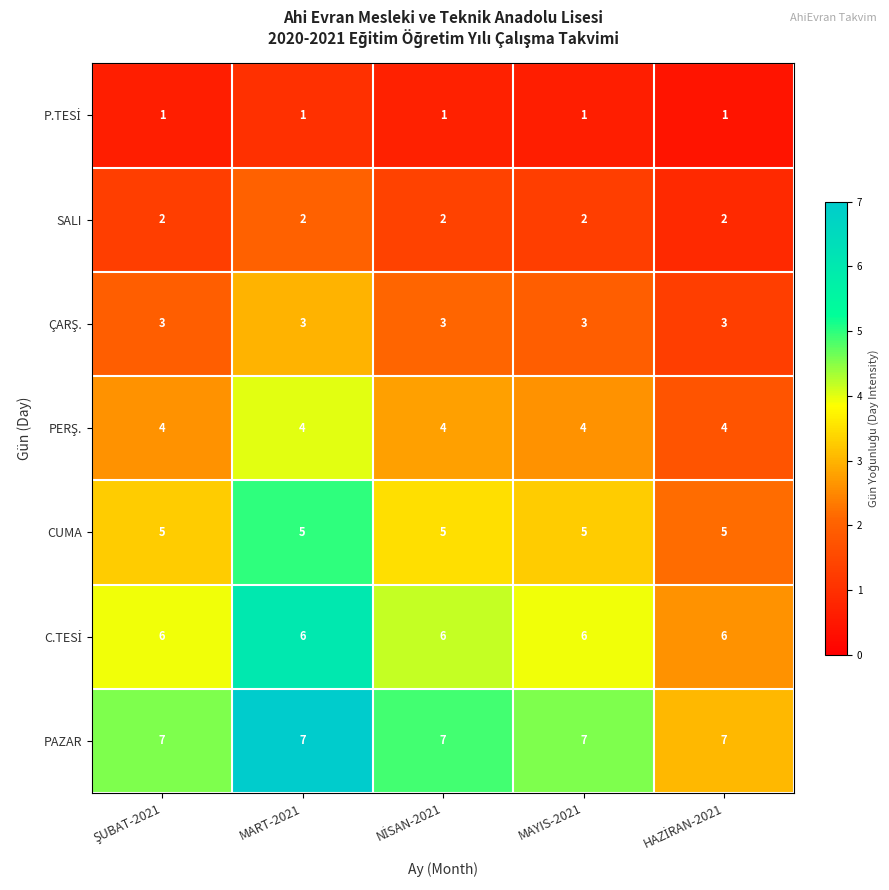

What is the spread (max minus min) of values at MART-2021?

6